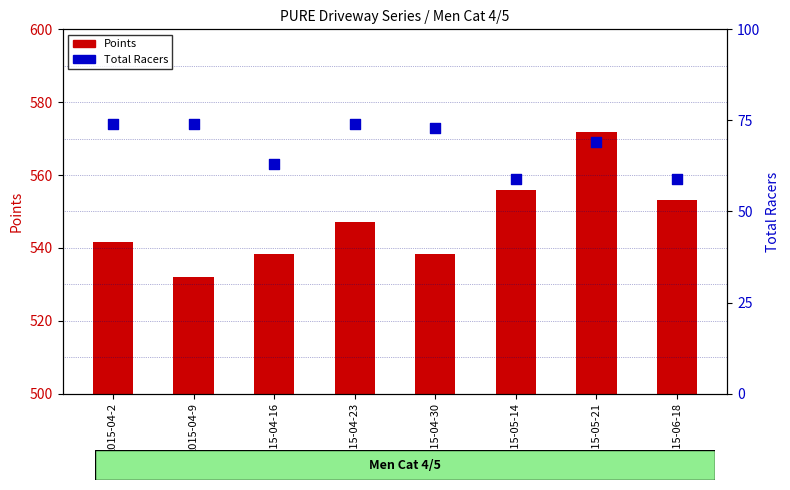

Which series contains the highest Y value?

Points